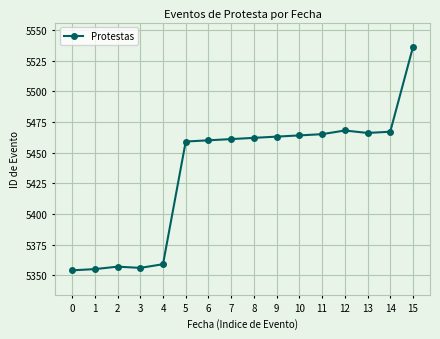

How many lines are shown in the chart?

1